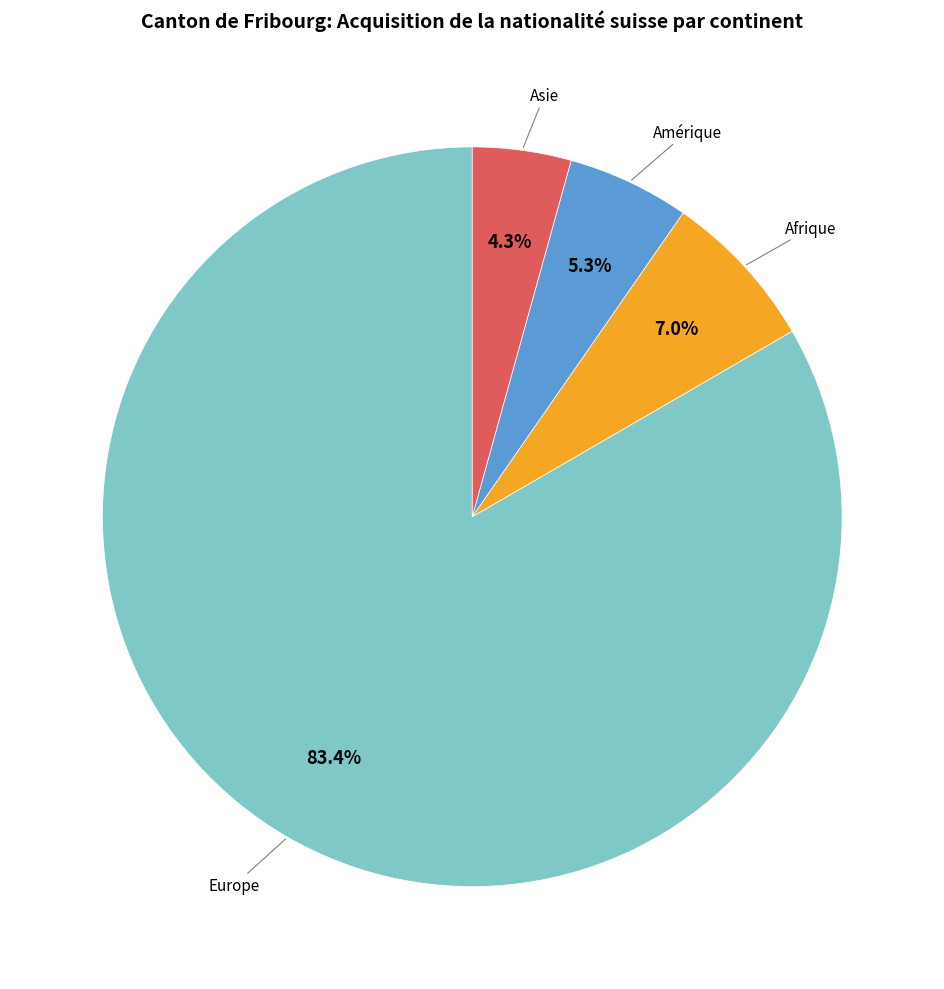

To the nearest percent, what portion does Afrique represent?

7%